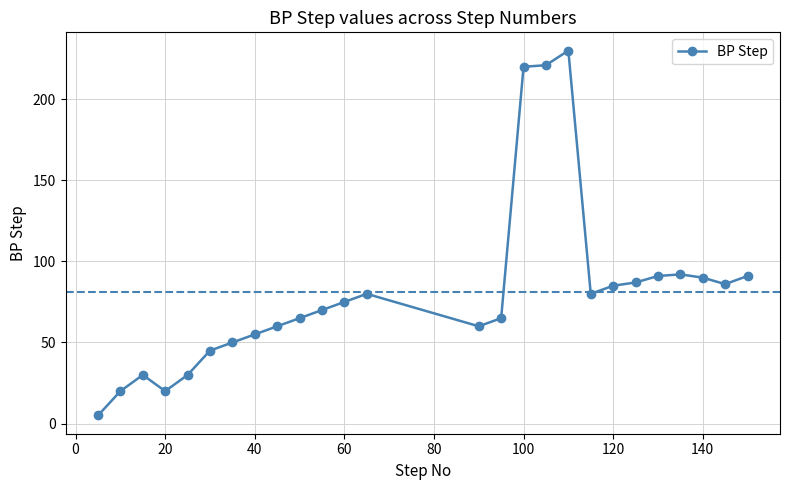

What is the average value?

81